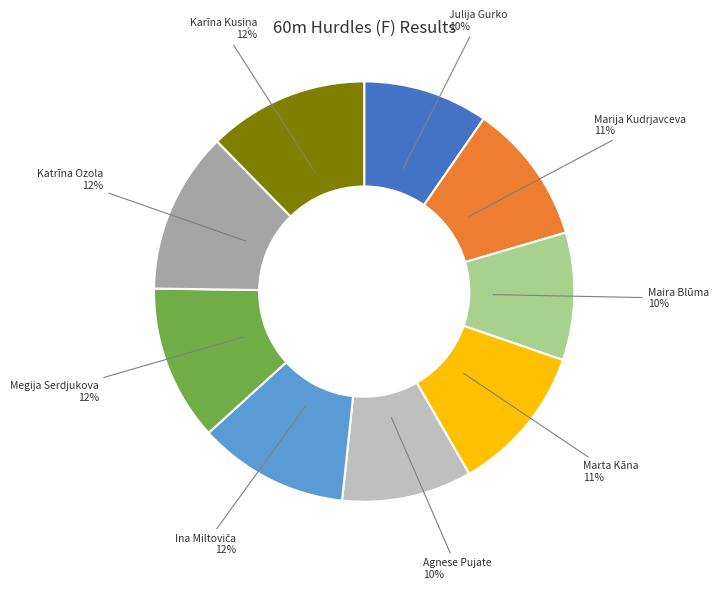

Is Maira Blūma the majority of the pie?

No